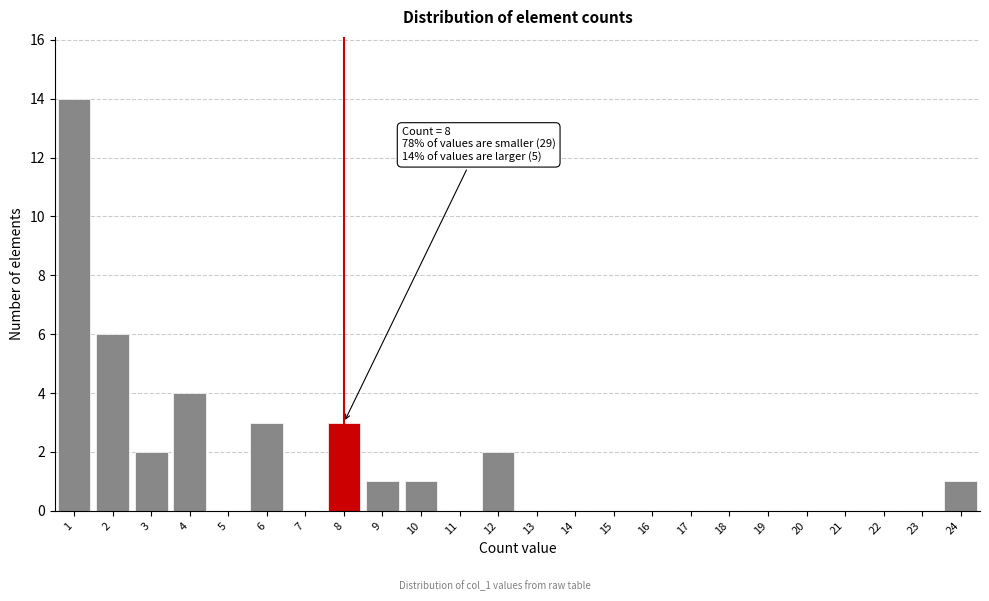

Which range on the x-axis has the tallest bar?

0.5 to 1.5